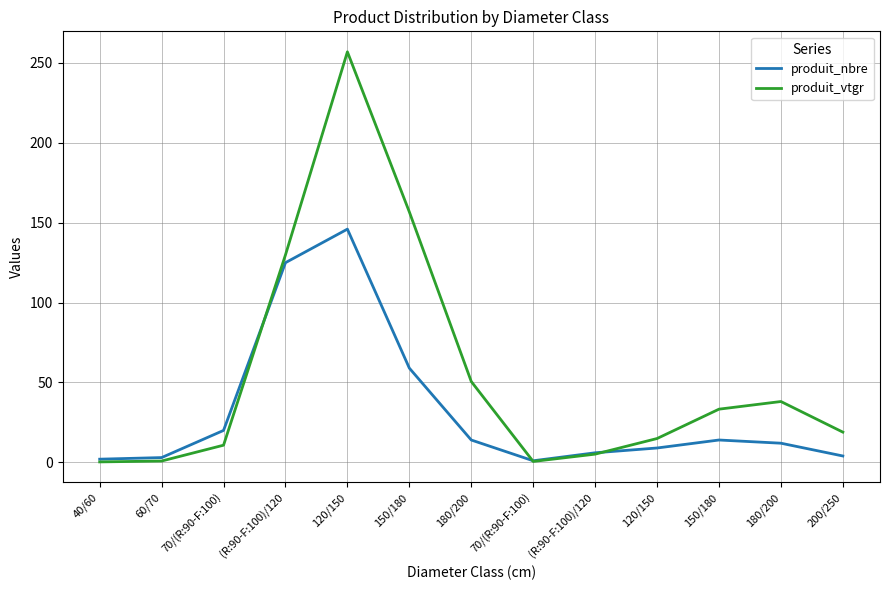

At which category does the chart reach its minimum across all series?

40/60